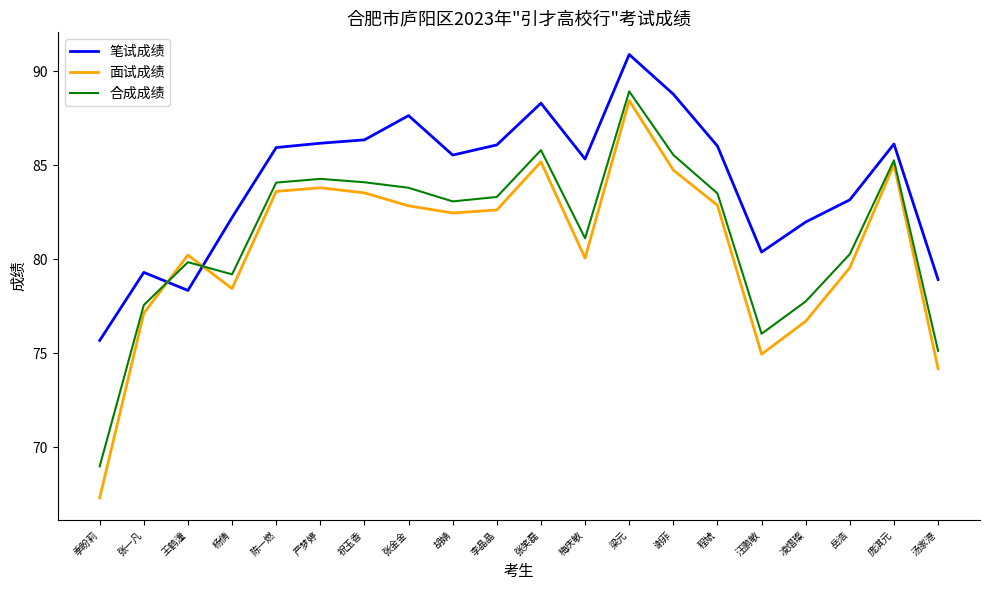

List the series in order of their overall mean, lowest first.

面试成绩, 合成成绩, 笔试成绩